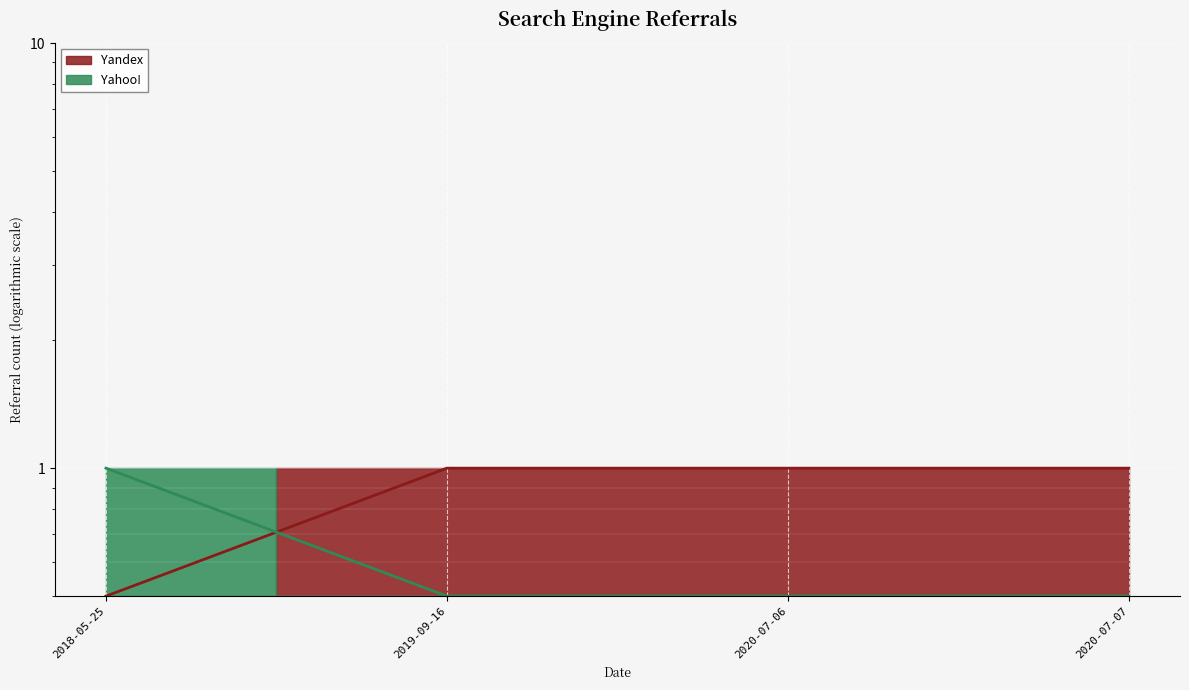

Reading left to right, transcribe all the data shown in this chart.

Yandex: 2018-05-25=0.5	2019-09-16=1.0	2020-07-06=1.0	2020-07-07=1.0
Yahoo!: 2018-05-25=1.0	2019-09-16=0.5	2020-07-06=0.5	2020-07-07=0.5